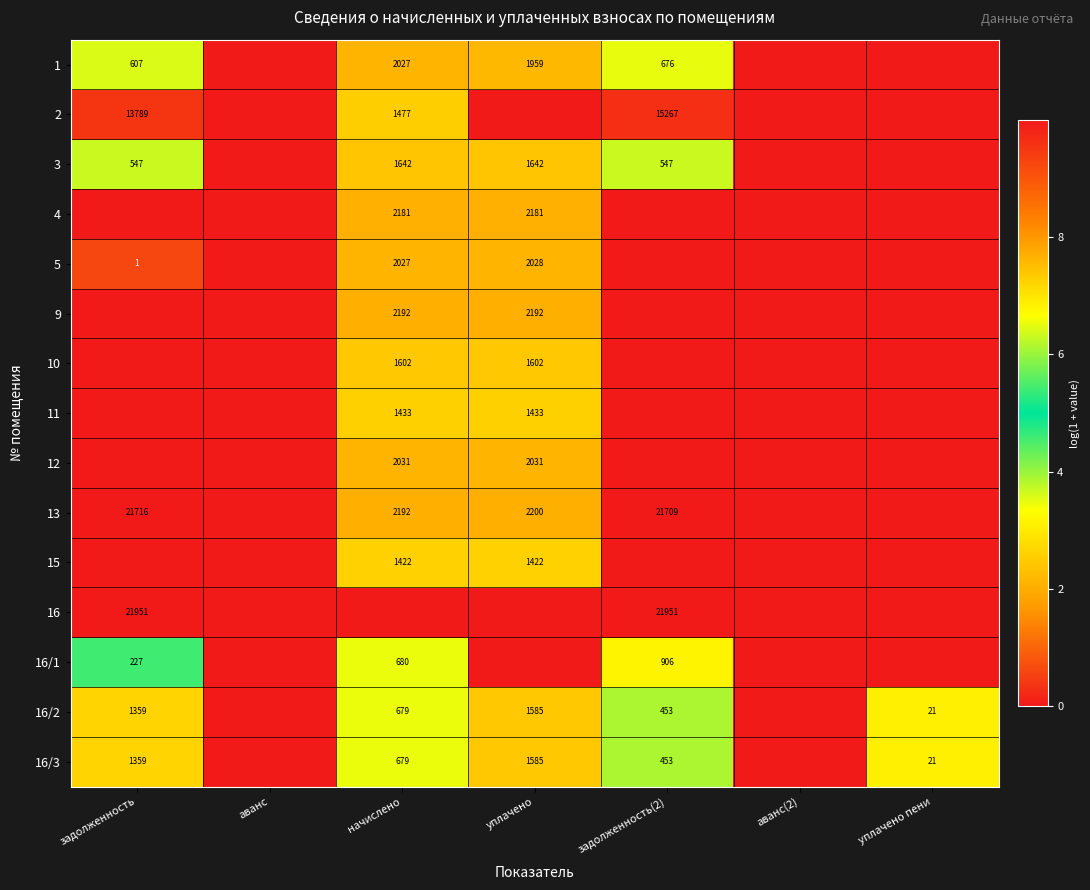

The value of 9 at начислено is 2192. True or false?

True